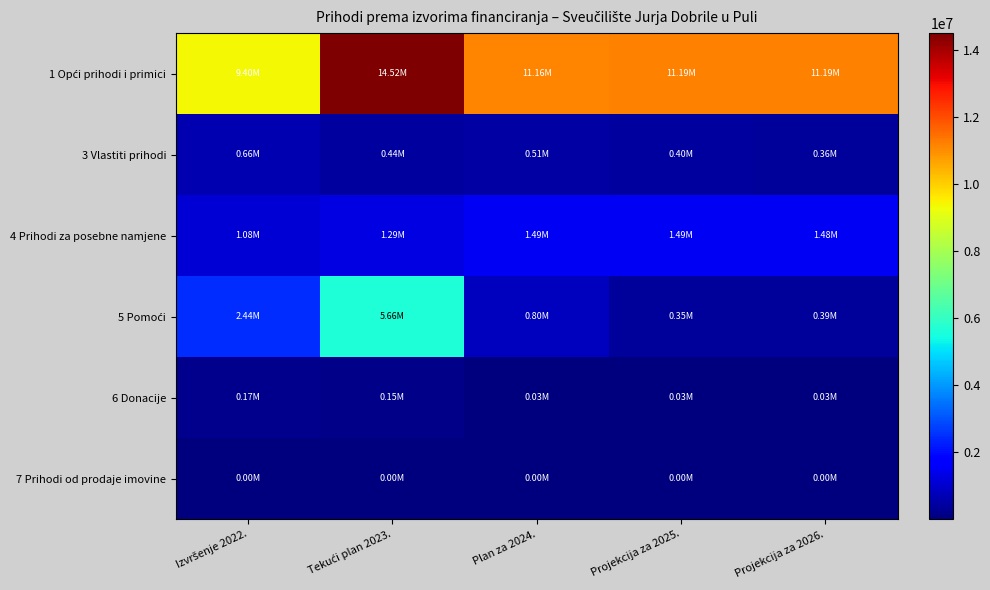

What is the total value across all series at Plan za 2024.?

13983807